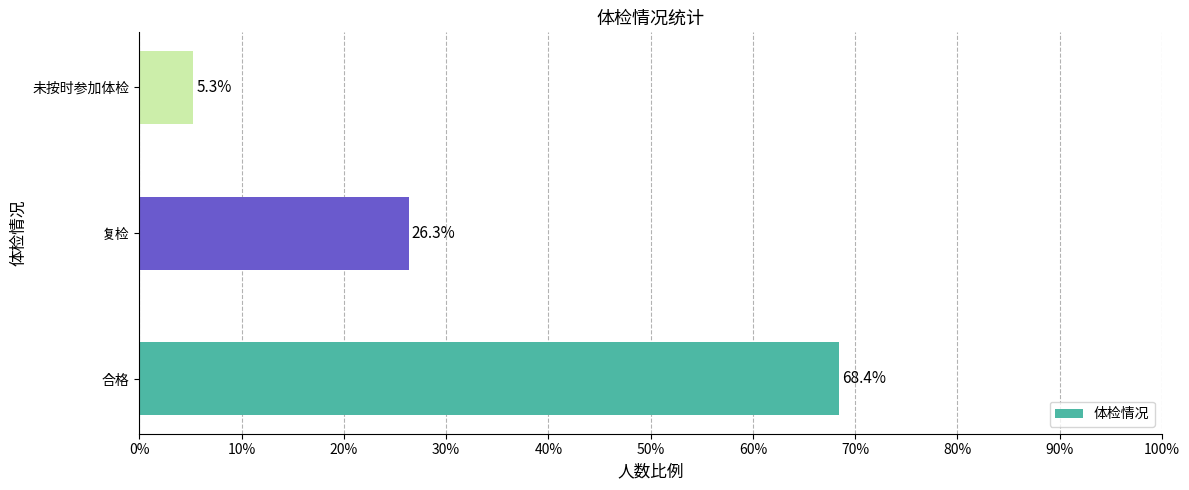

What is the smallest value displayed?

0.1